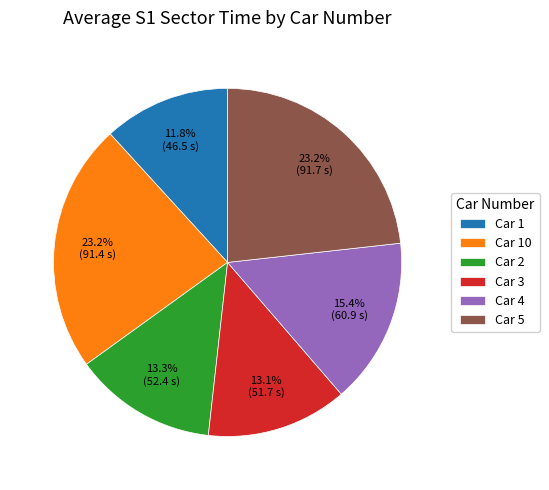

What percentage do Car 2 and Car 10 together represent?

36.5%